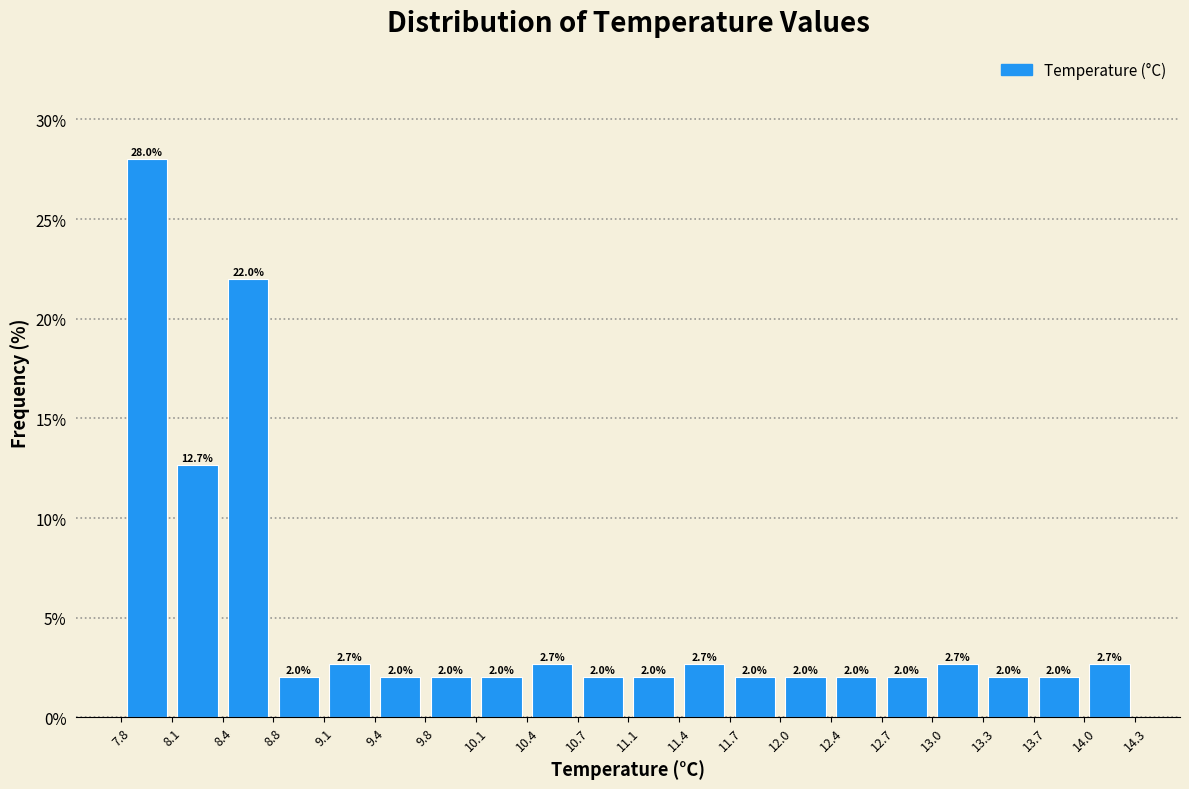

How tall is the bar that spans 11.4 to 11.7 on the x-axis?

2.7